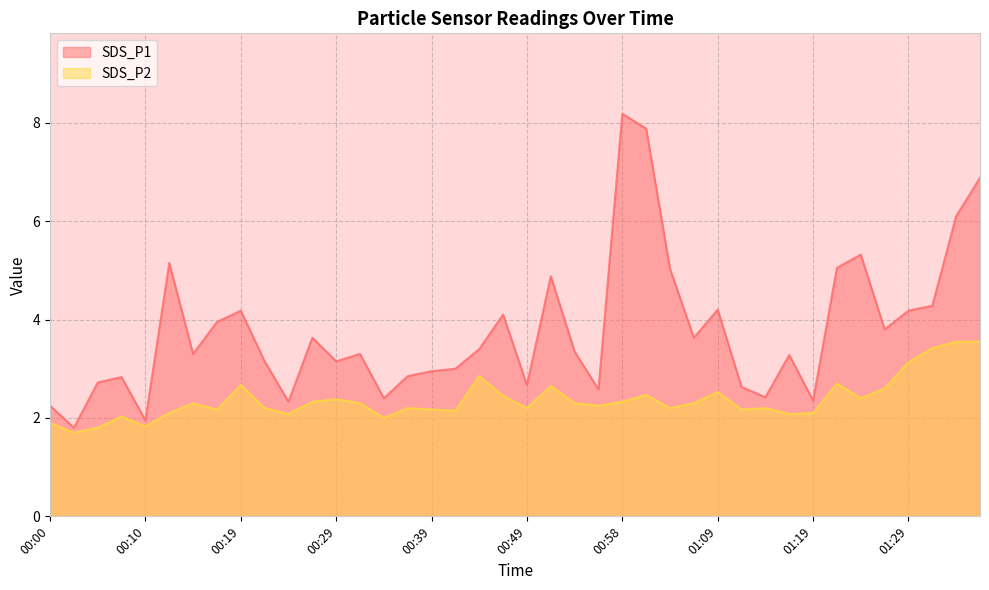

True or false: SDS_P2 and SDS_P1 intersect in this chart.

False